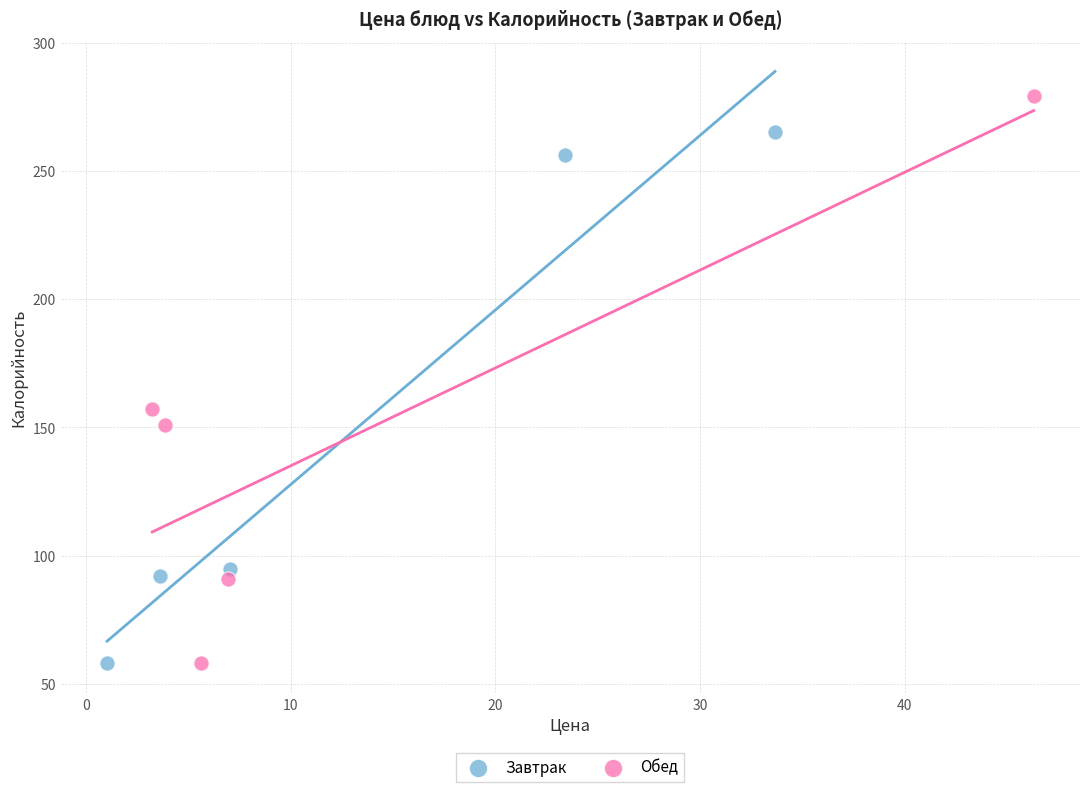

Which series has the widest spread of Y values?

Обед